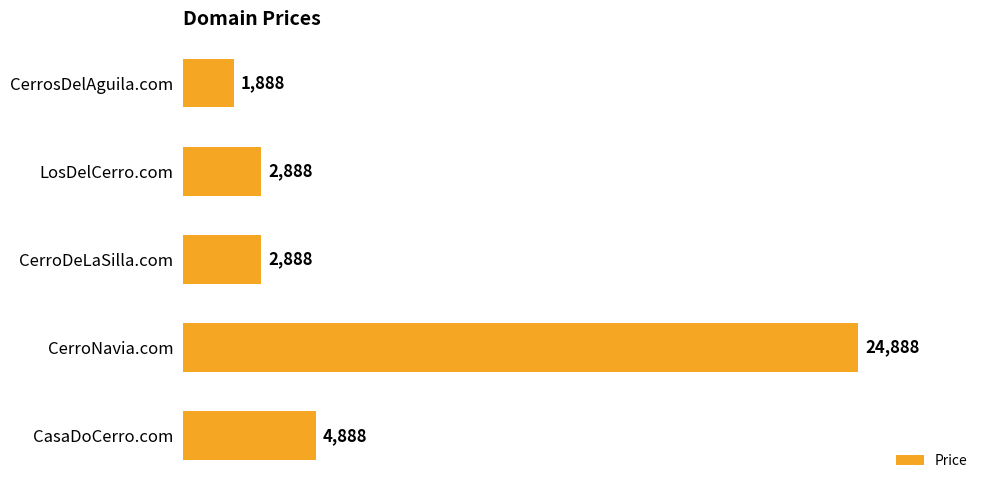

What is the difference between the maximum and second lowest values?

22000